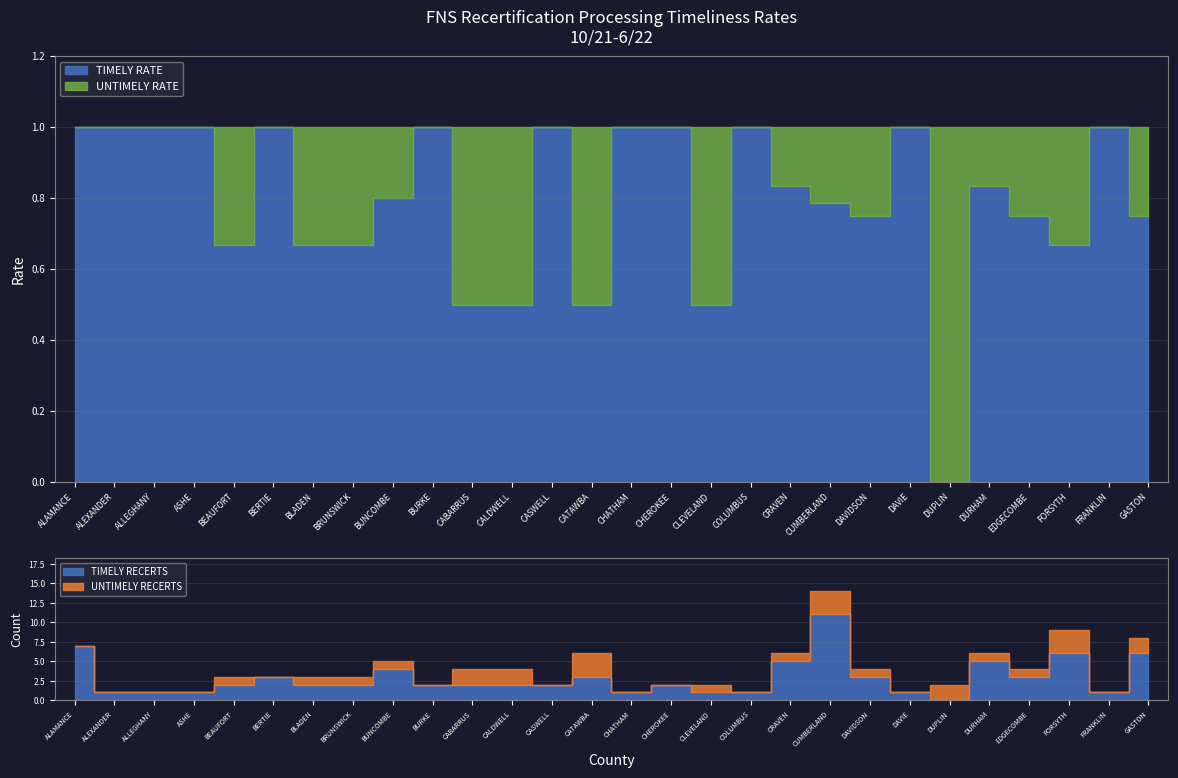

How many data points does each series have?

28